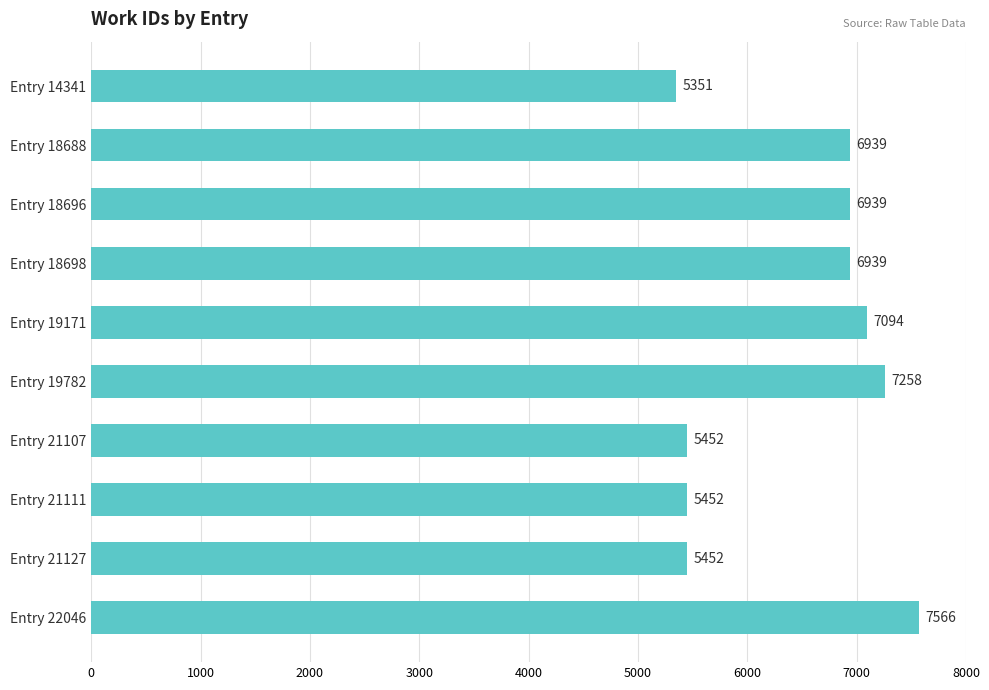

What is the value of the 2nd bar from the top?

6939